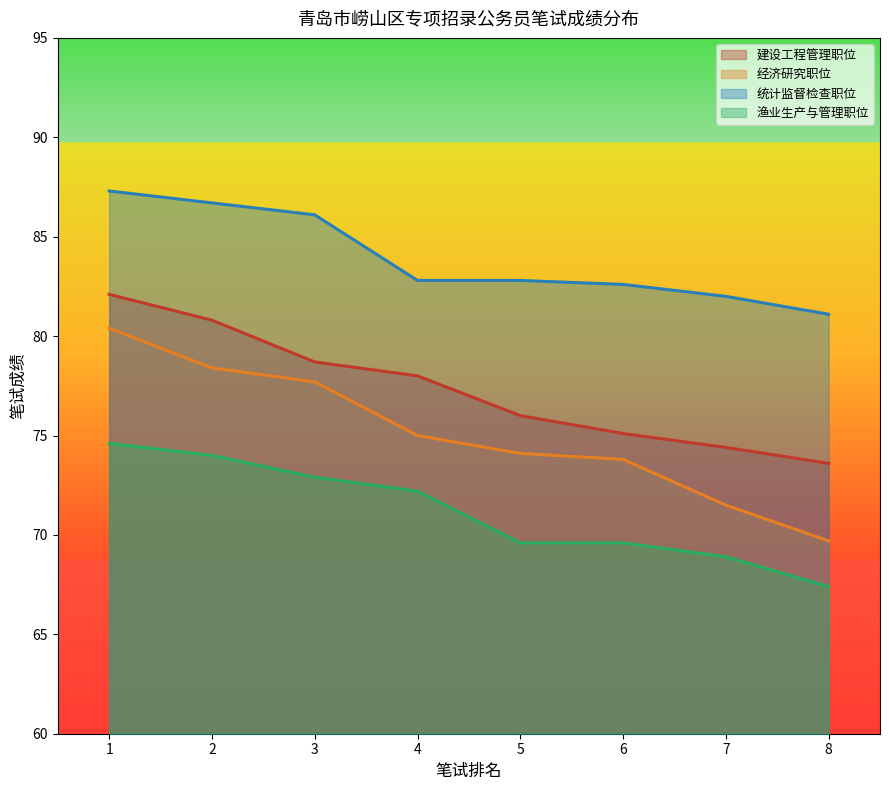

How many lines are shown in the chart?

4